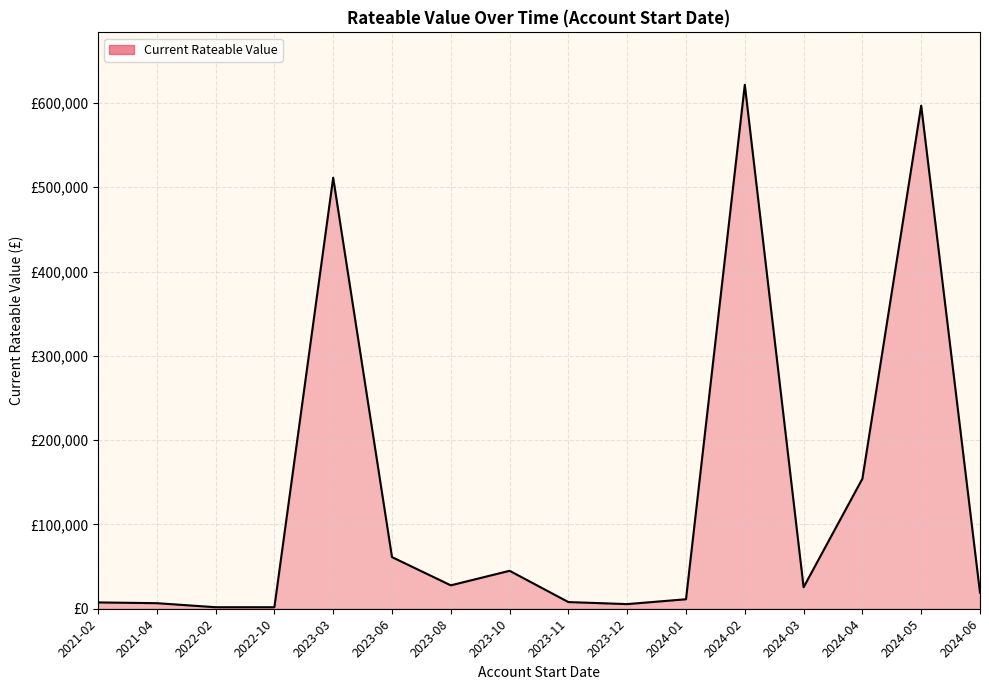

Does the chart have visible grid lines?

Yes